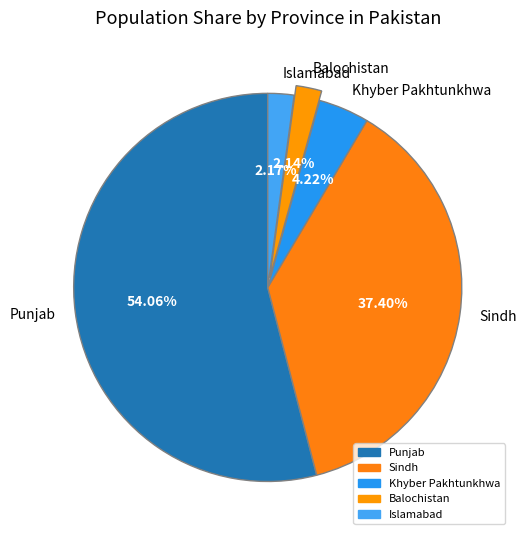

Is it true that Sindh is 38% of the pie?

True